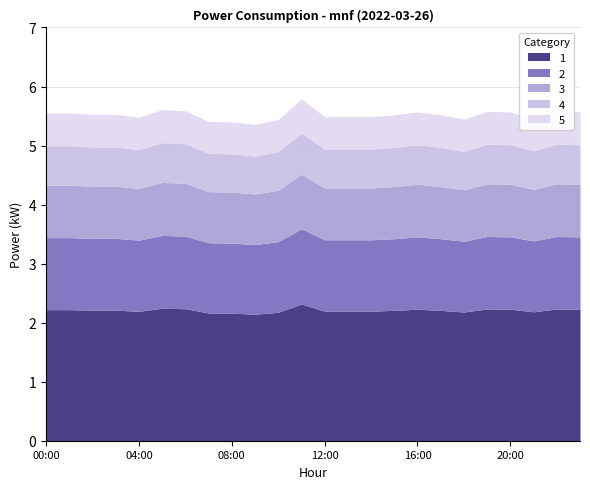

Reading right to left, what are all the values shown in this chart?

5.6	5.6	5.5	5.6	5.6	5.5	5.5	5.6	5.5	5.5	5.5	5.5	5.8	5.4	5.4	5.4	5.4	5.6	5.6	5.5	5.5	5.5	5.5	5.5